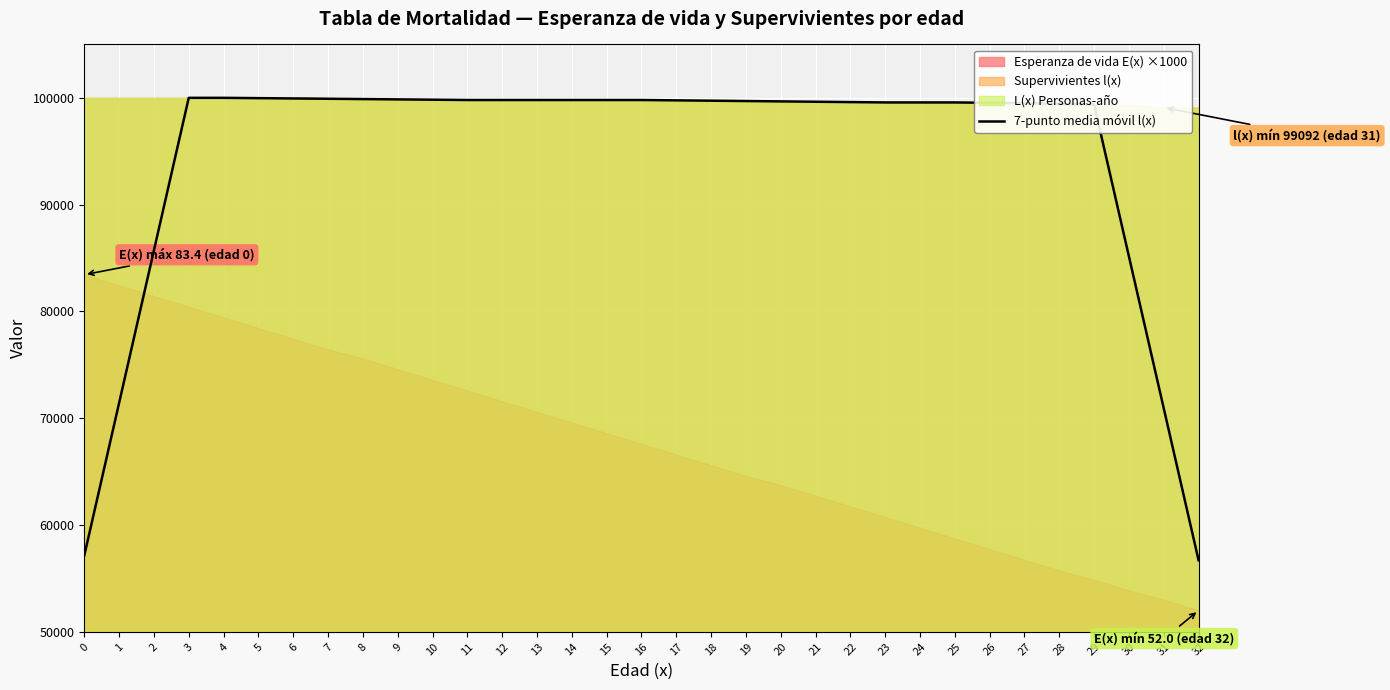

Read the value at 9.

99855.4